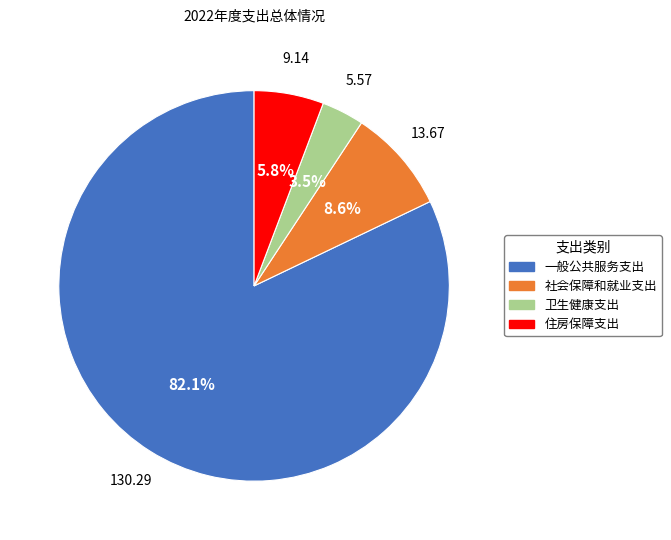

Does 社会保障和就业支出 account for over 50% of the chart?

No